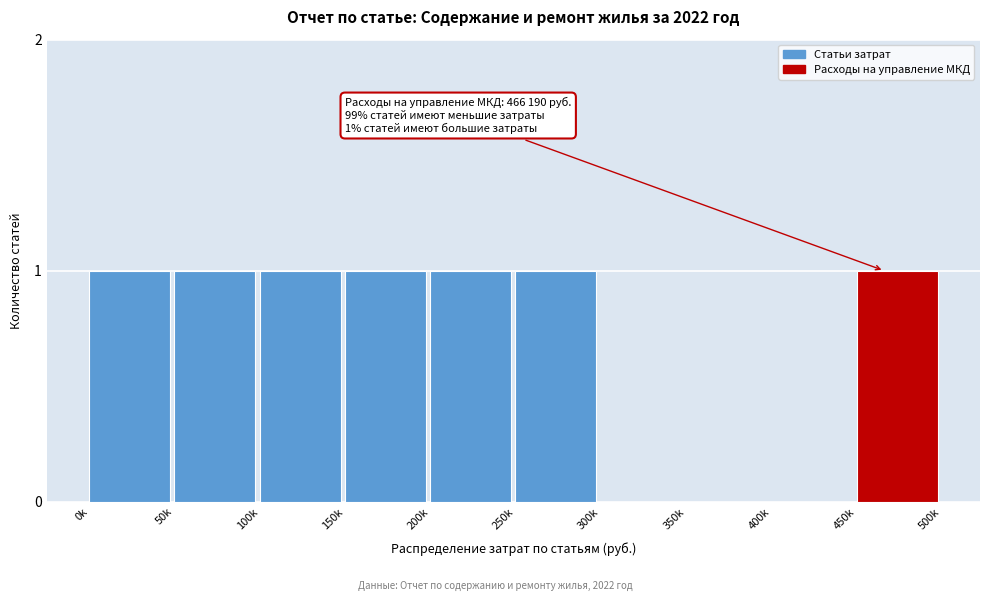

Reading left to right, transcribe all the data shown in this chart.

0k=1	50k=1	100k=1	150k=1	200k=1	250k=1	300k=0	350k=0	400k=0	450k=1